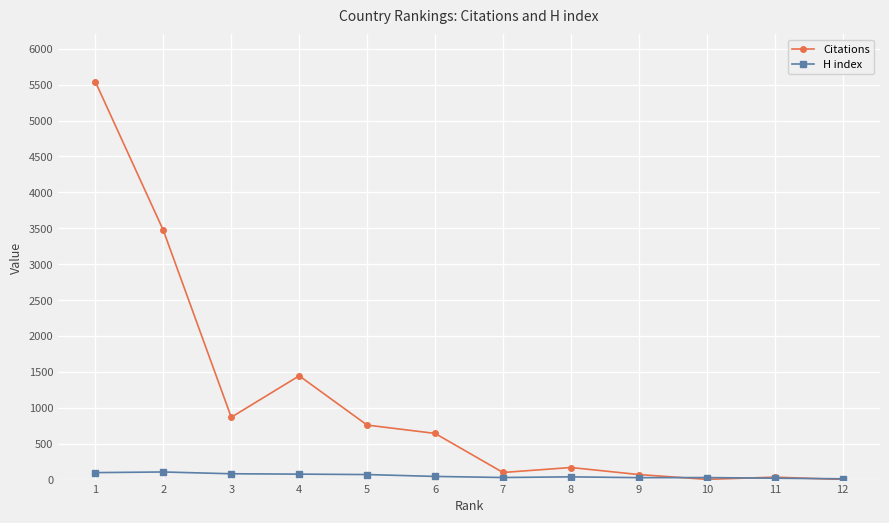

Which series has the largest range (max minus min)?

Citations